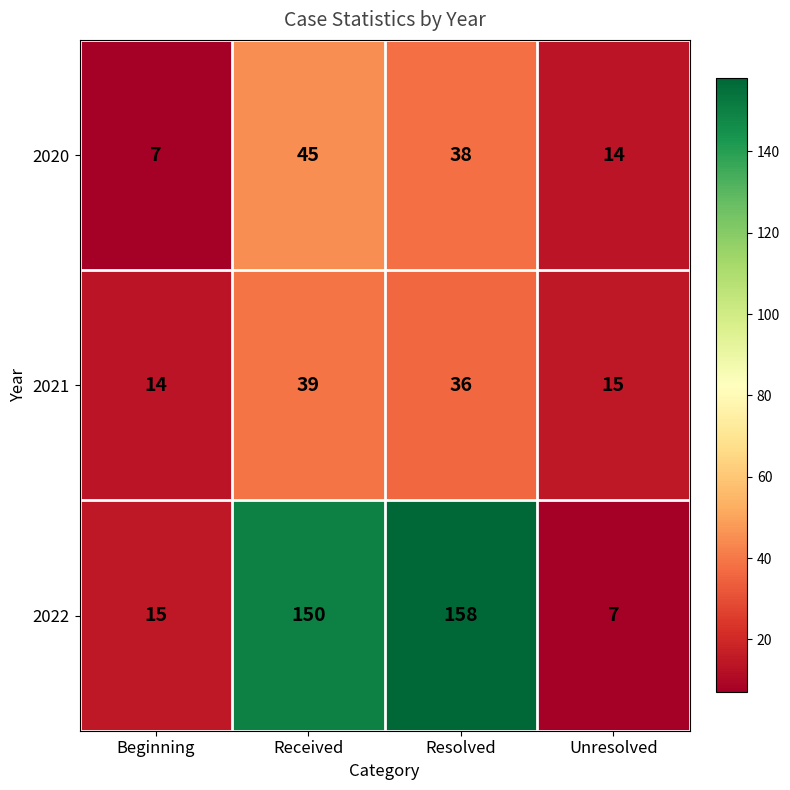

How many data points does each series have?

4